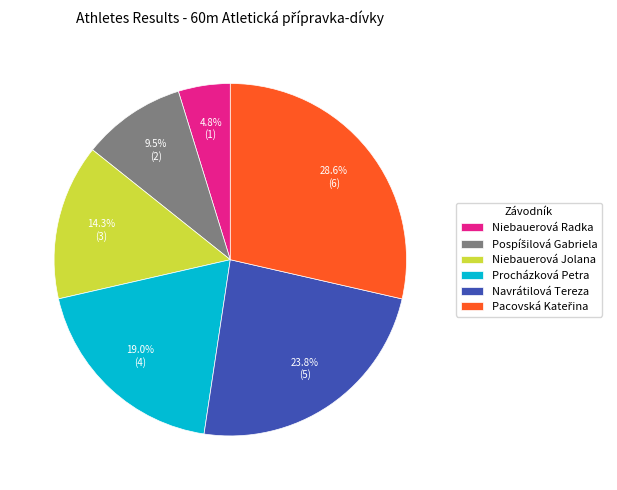

What is the smallest slice in the pie chart?

Niebauerová Radka